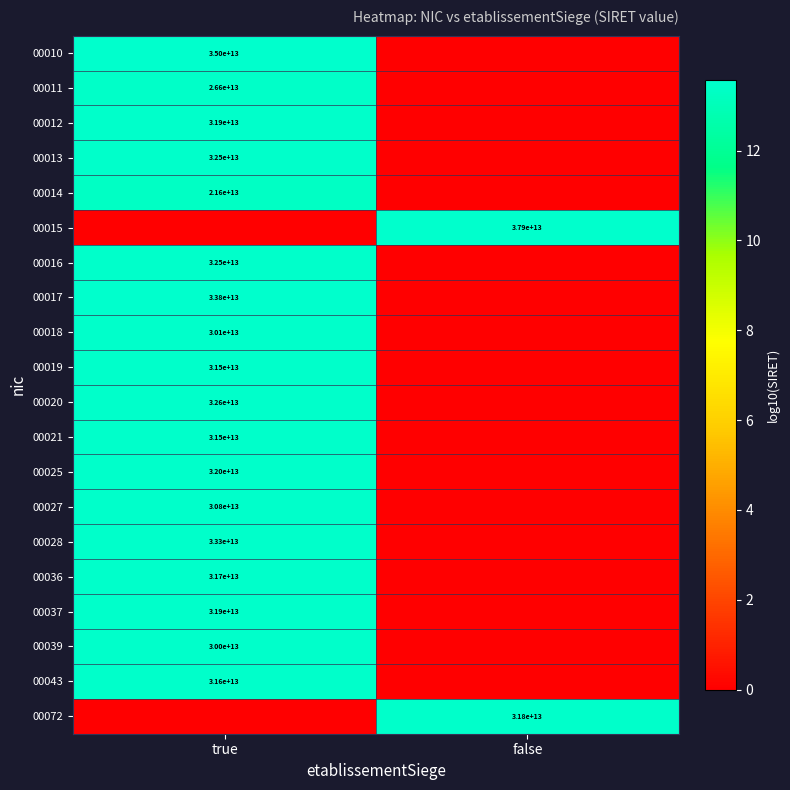

Which has a higher value, true or false?

true